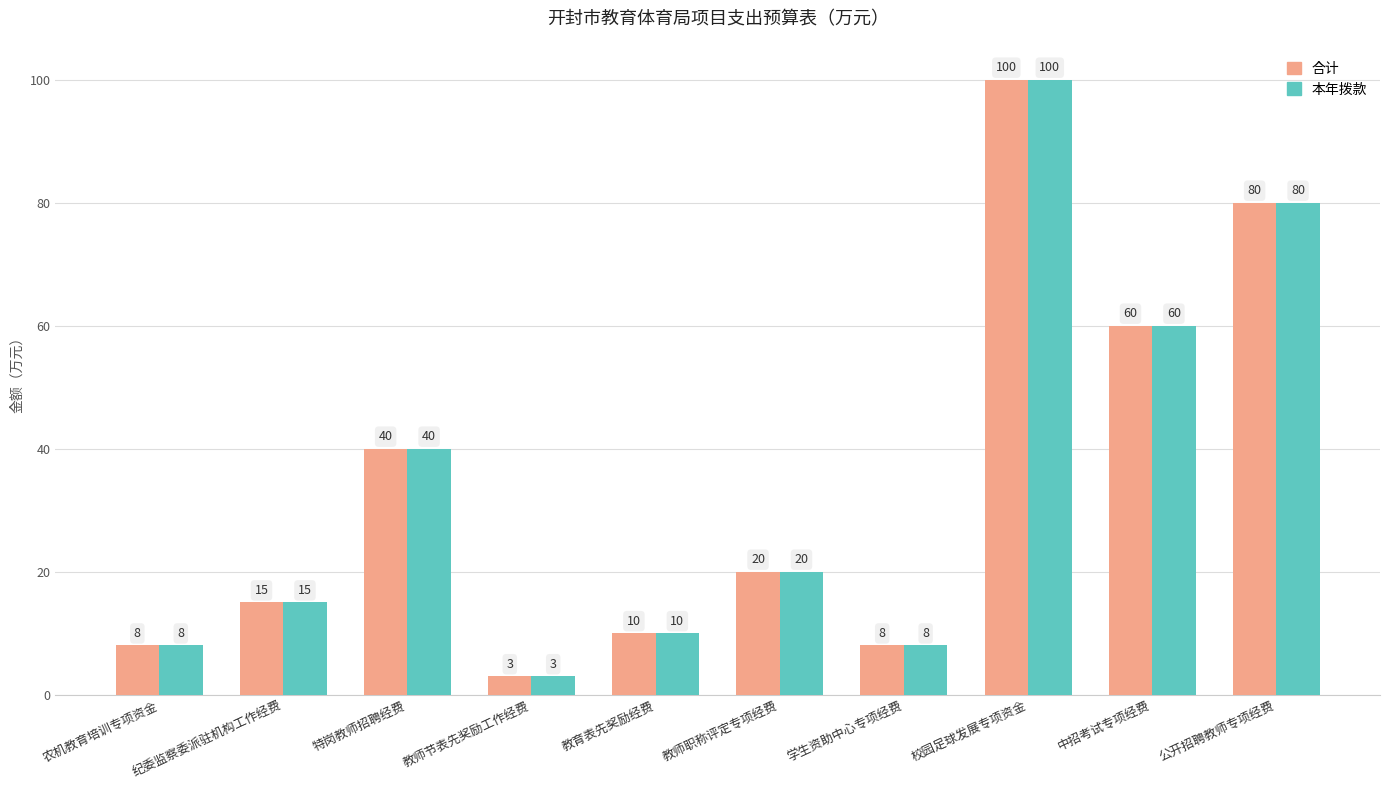

At which label does 合计 reach its peak?

校园足球发展专项资金